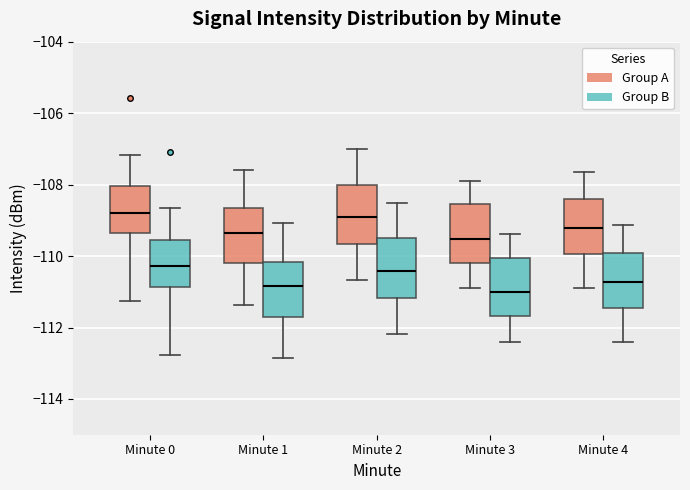

Reading left to right, read every box against the y-axis: the position of its median line, the range the box covers, and the ends of its whiskers. The values are not printed on the chart, so give them approximately, as read against the axis.

Minute 0 (Group A): median -108.8, box -109.4 to -108.0, whiskers -111.2 to -107.2
Minute 0 (Group B): median -110.2, box -110.8 to -109.6, whiskers -112.8 to -108.6
Minute 1 (Group A): median -109.4, box -110.2 to -108.6, whiskers -111.4 to -107.6
Minute 1 (Group B): median -110.8, box -111.8 to -110.2, whiskers -112.8 to -109.0
Minute 2 (Group A): median -109.0, box -109.6 to -108.0, whiskers -110.6 to -107.0
Minute 2 (Group B): median -110.4, box -111.2 to -109.6, whiskers -112.2 to -108.6
Minute 3 (Group A): median -109.6, box -110.2 to -108.6, whiskers -111.0 to -107.8
Minute 3 (Group B): median -111.0, box -111.6 to -110.0, whiskers -112.4 to -109.4
Minute 4 (Group A): median -109.2, box -110.0 to -108.4, whiskers -111.0 to -107.6
Minute 4 (Group B): median -110.8, box -111.4 to -110.0, whiskers -112.4 to -109.2